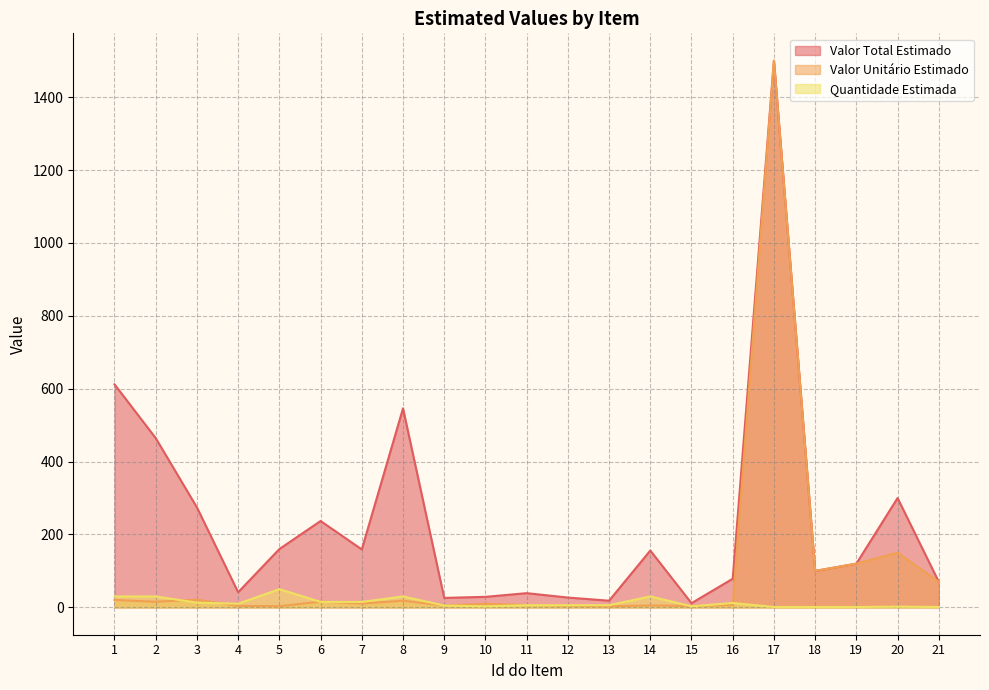

What is the sum of the Valor Unitário Estimado values at 4 and 15?

8.0